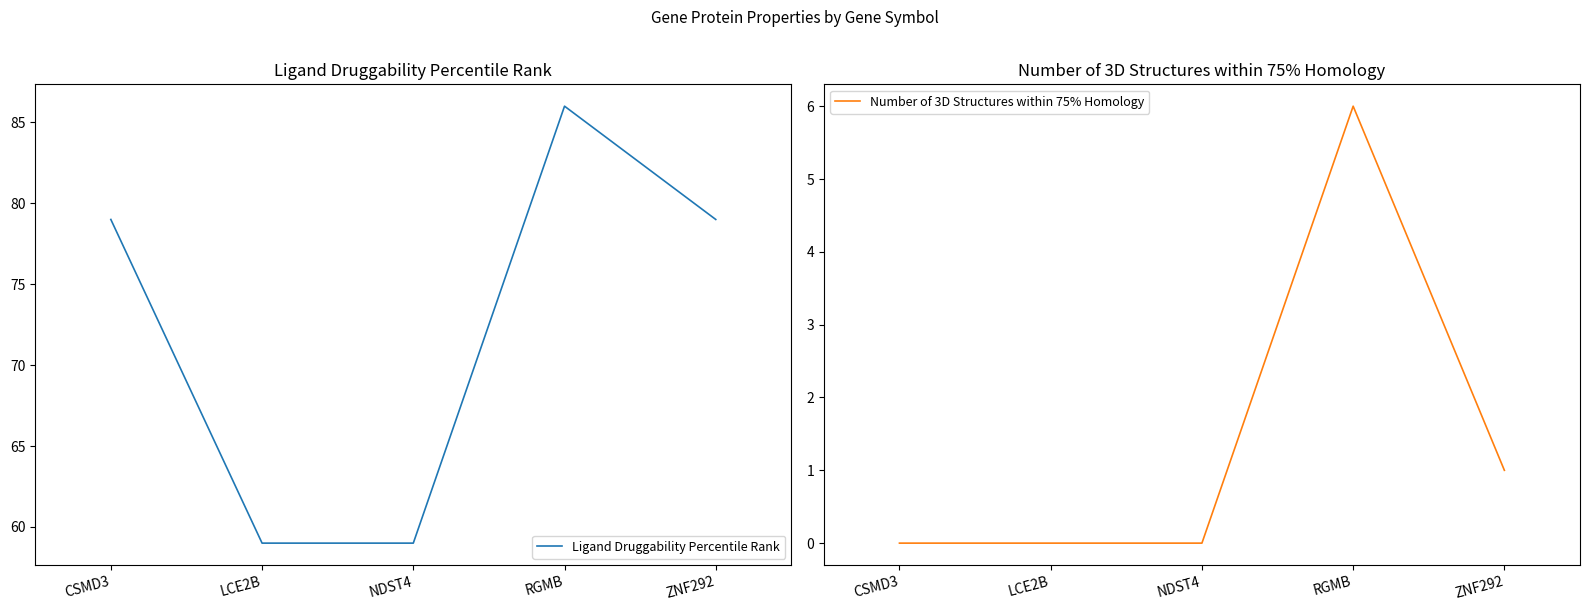

What is the sum of the Ligand Druggability Percentile Rank values at CSMD3 and LCE2B?

138